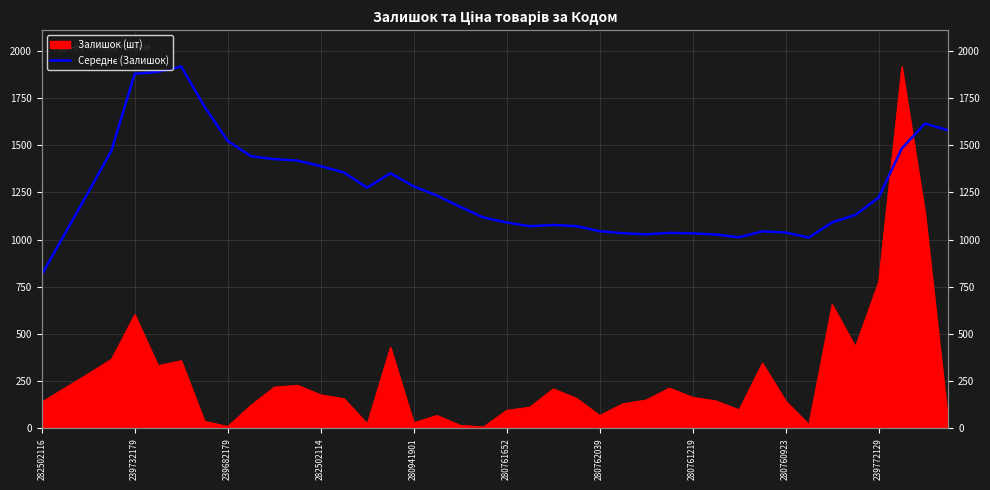

Between 29 and 22, which is larger?

22